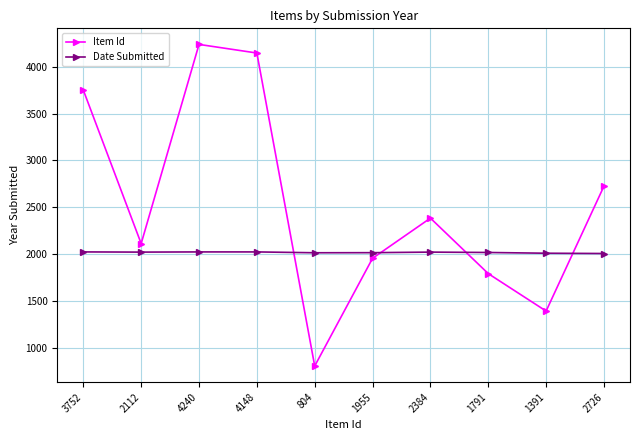

How many interior local peaks does the Item Id series have?

2